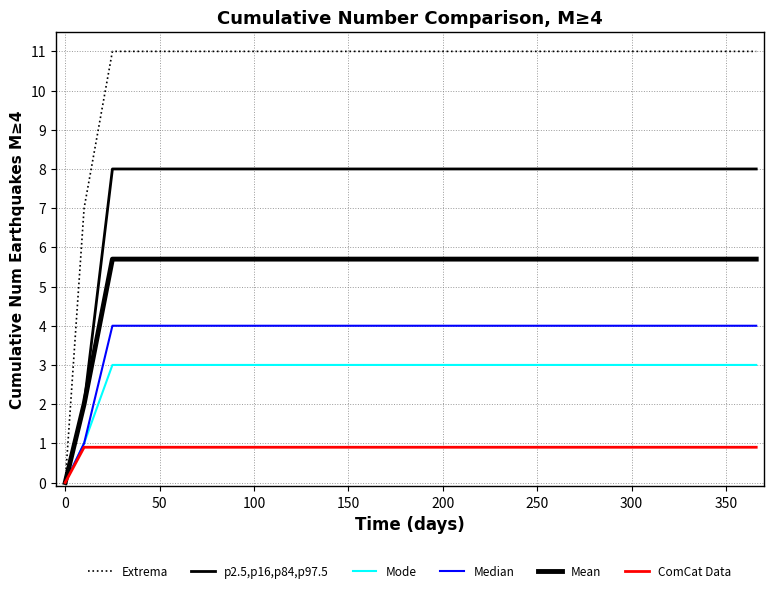

Does the chart have visible grid lines?

Yes